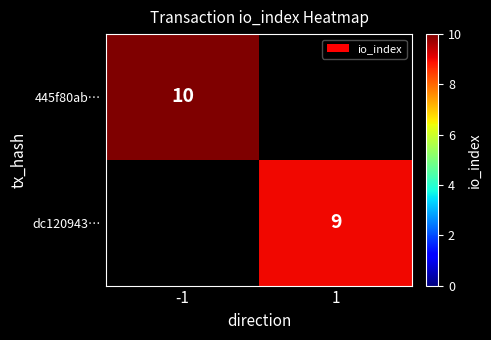

How many values in dc120943… are above zero?

1